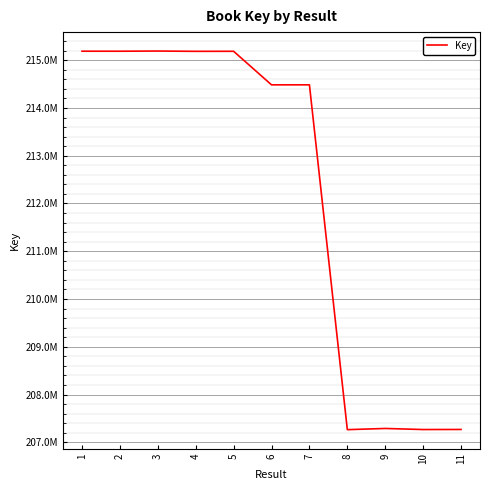

Does the chart have visible grid lines?

Yes